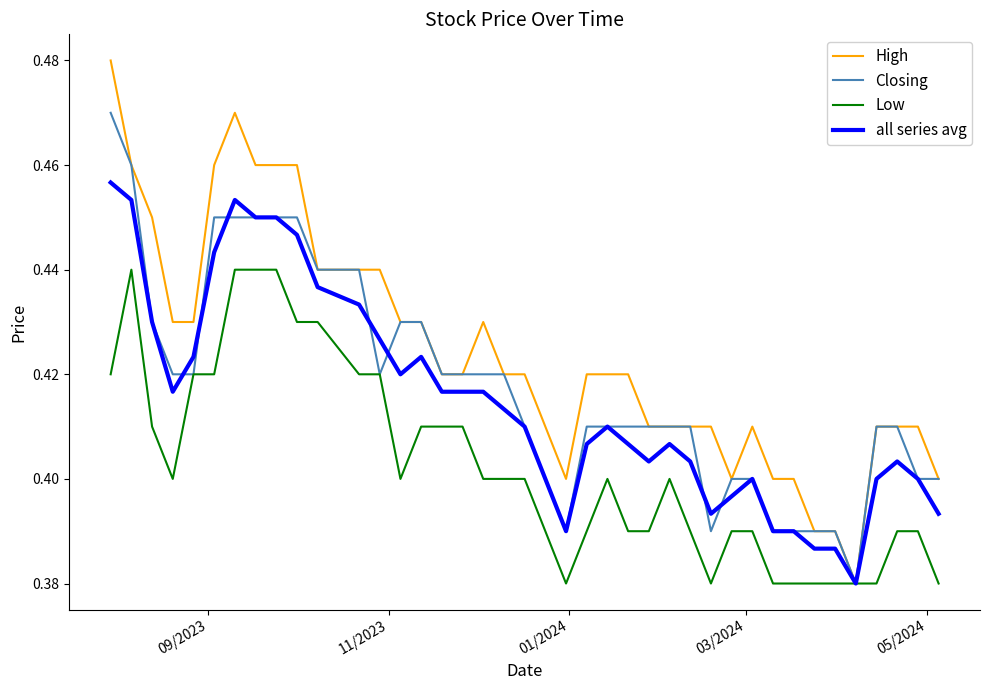

List the series in order of their peak value, lowest first.

Low, all series avg, Closing, High